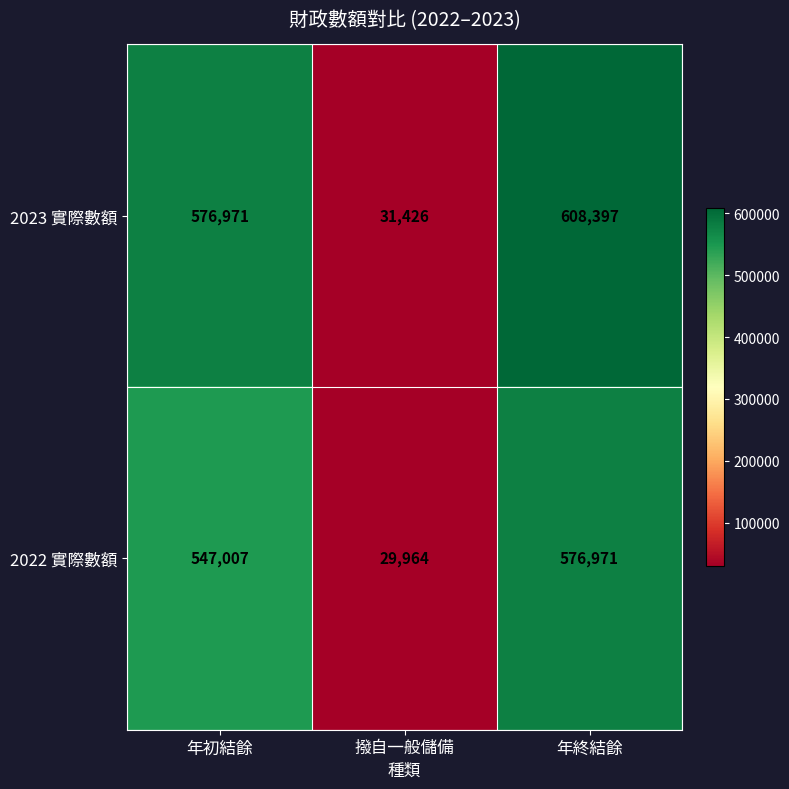

What is the sum of all 2022 實際數額 values?

1153942